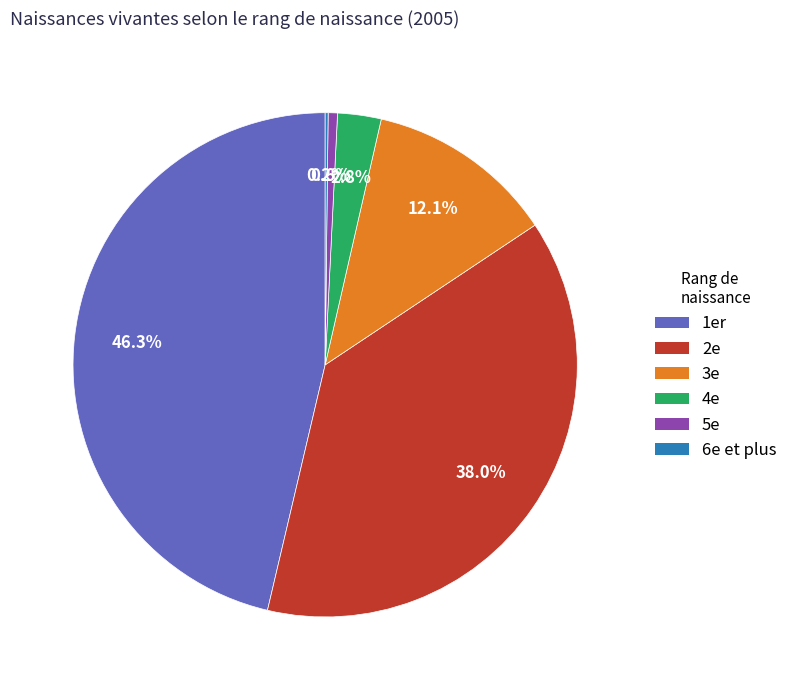

Which category has the biggest portion of the pie?

1er